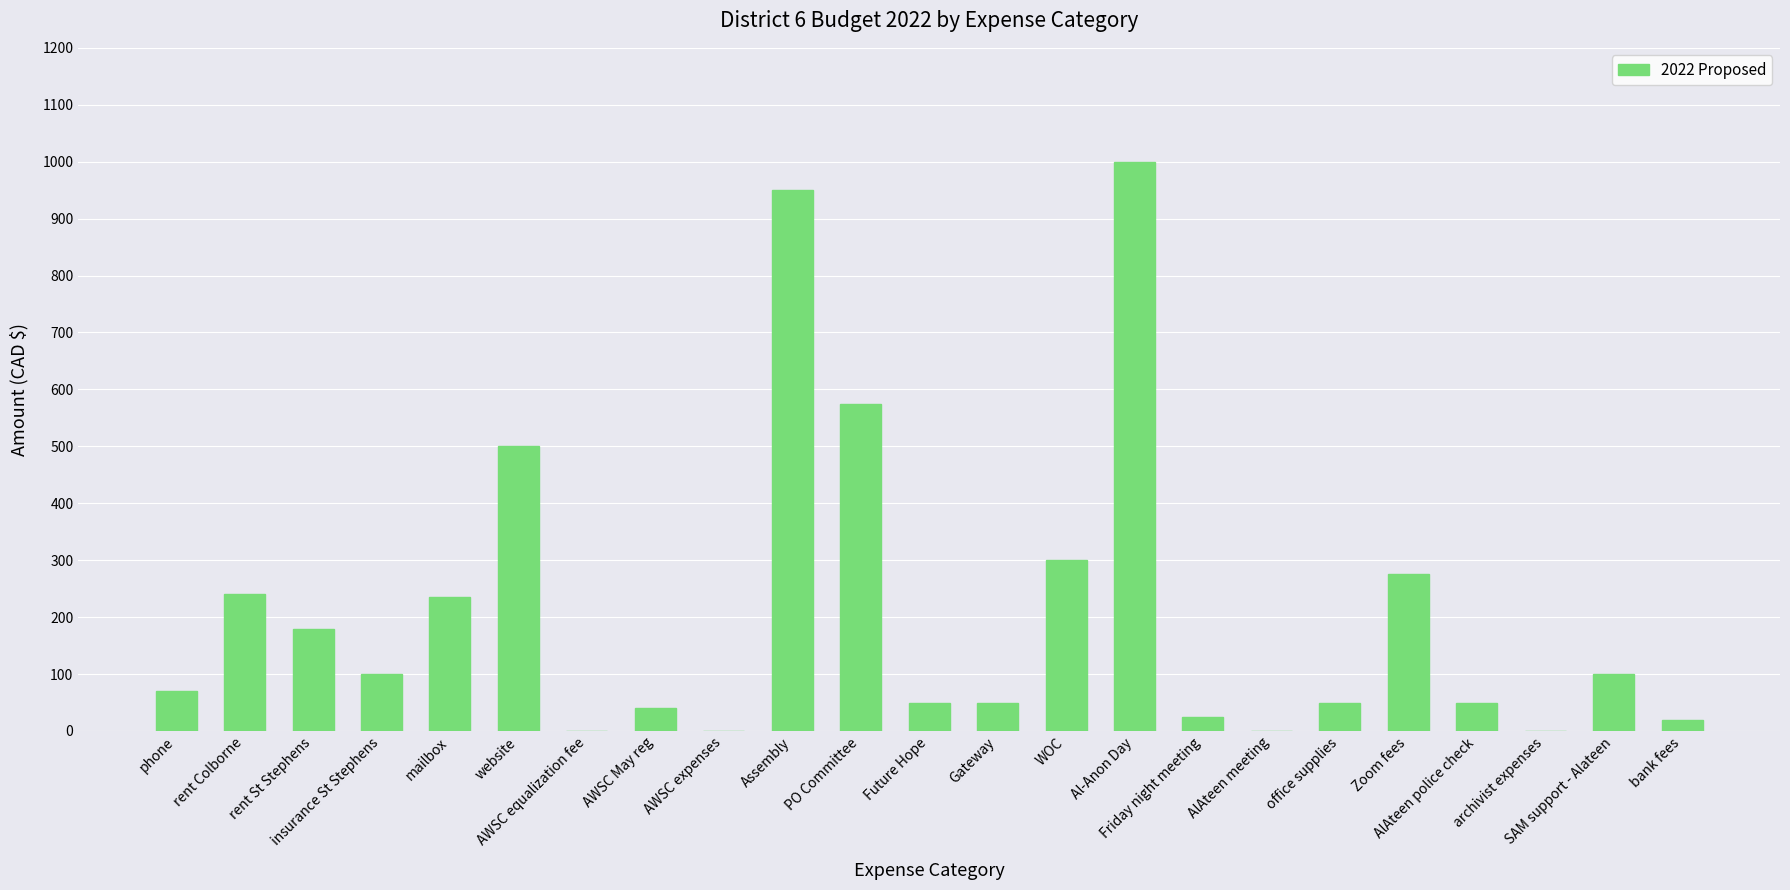

What is the average value?

209